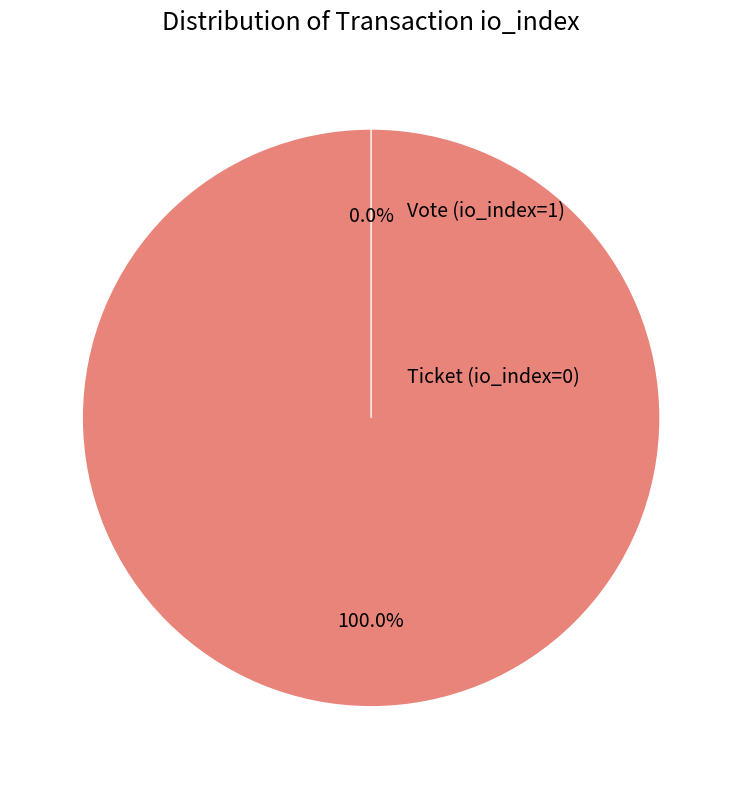

Rank the categories by value from lowest to highest.

Ticket (io_index=0), Vote (io_index=1)